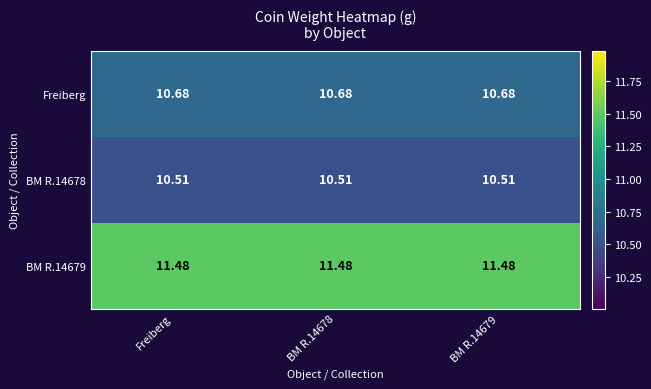

Count the number of data series in this chart.

3